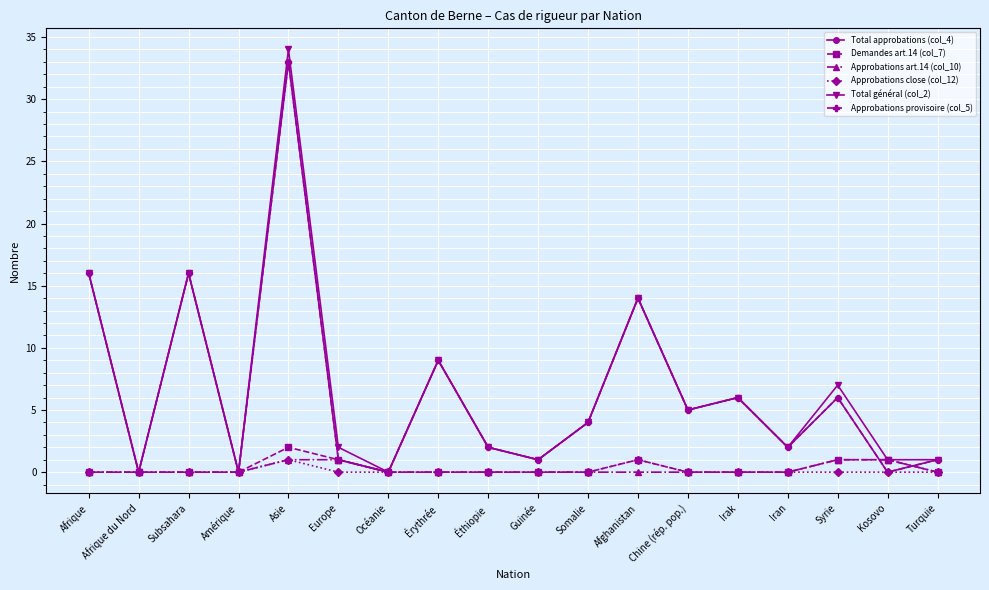

Where is Approbations art.14 (col_10) nearest to the value 0?

Afrique